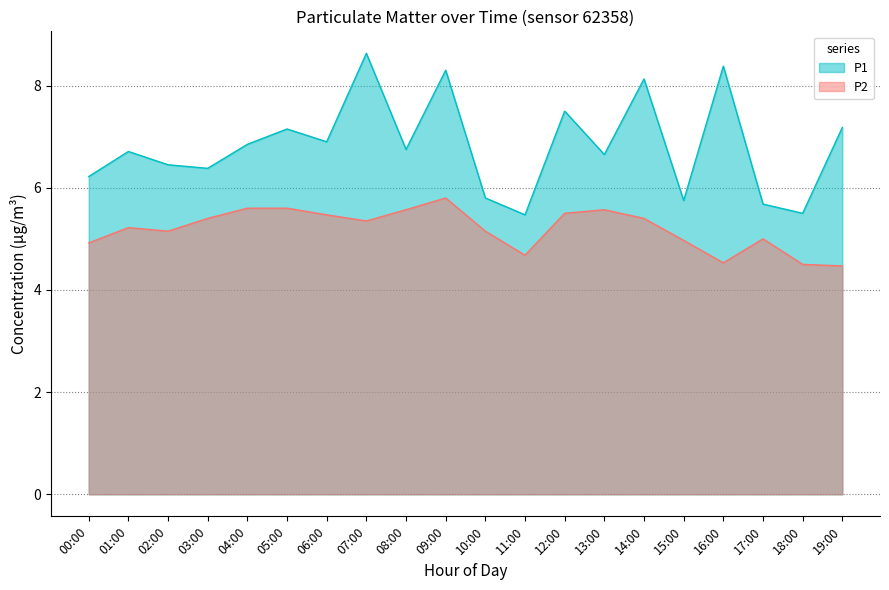

True or false: P2 has more than 2 interior local peaks.

True